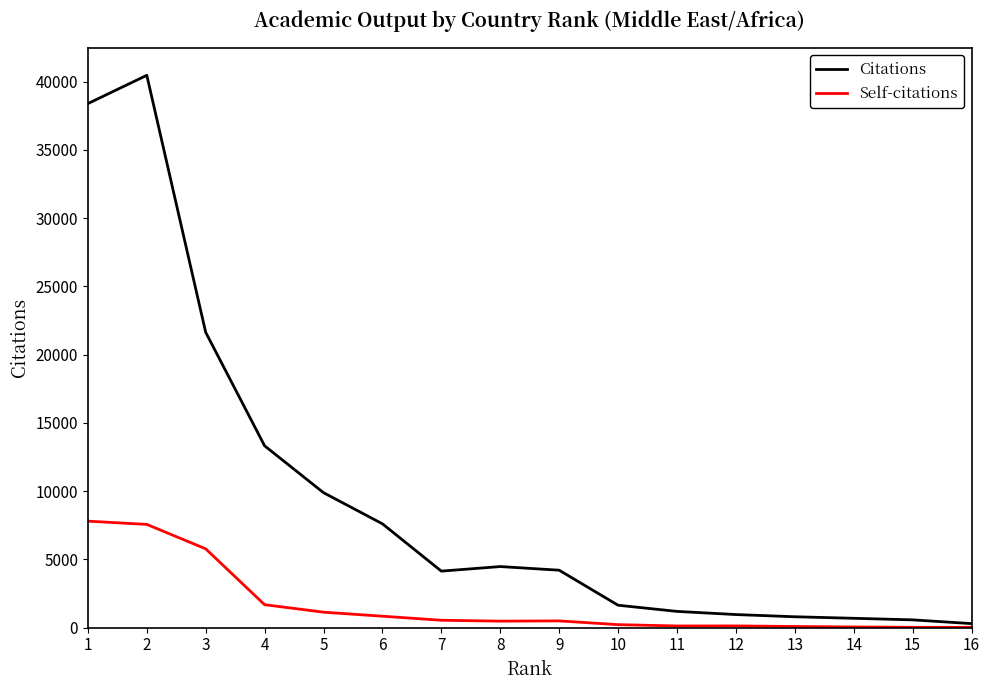

What is the average value of the Citations series?

9390